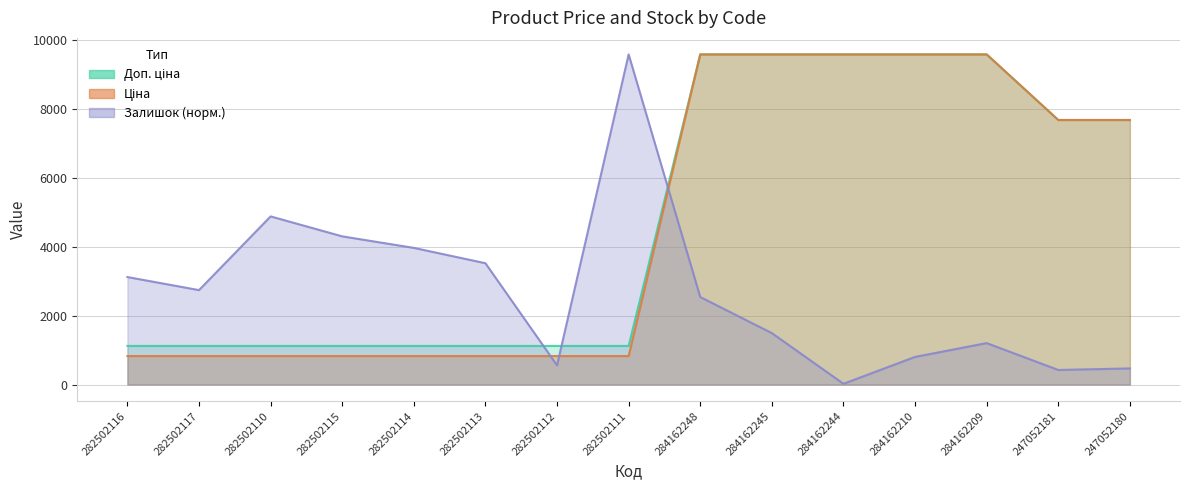

True or false: Ціна has a value of 2759.0 at 284162248.

False